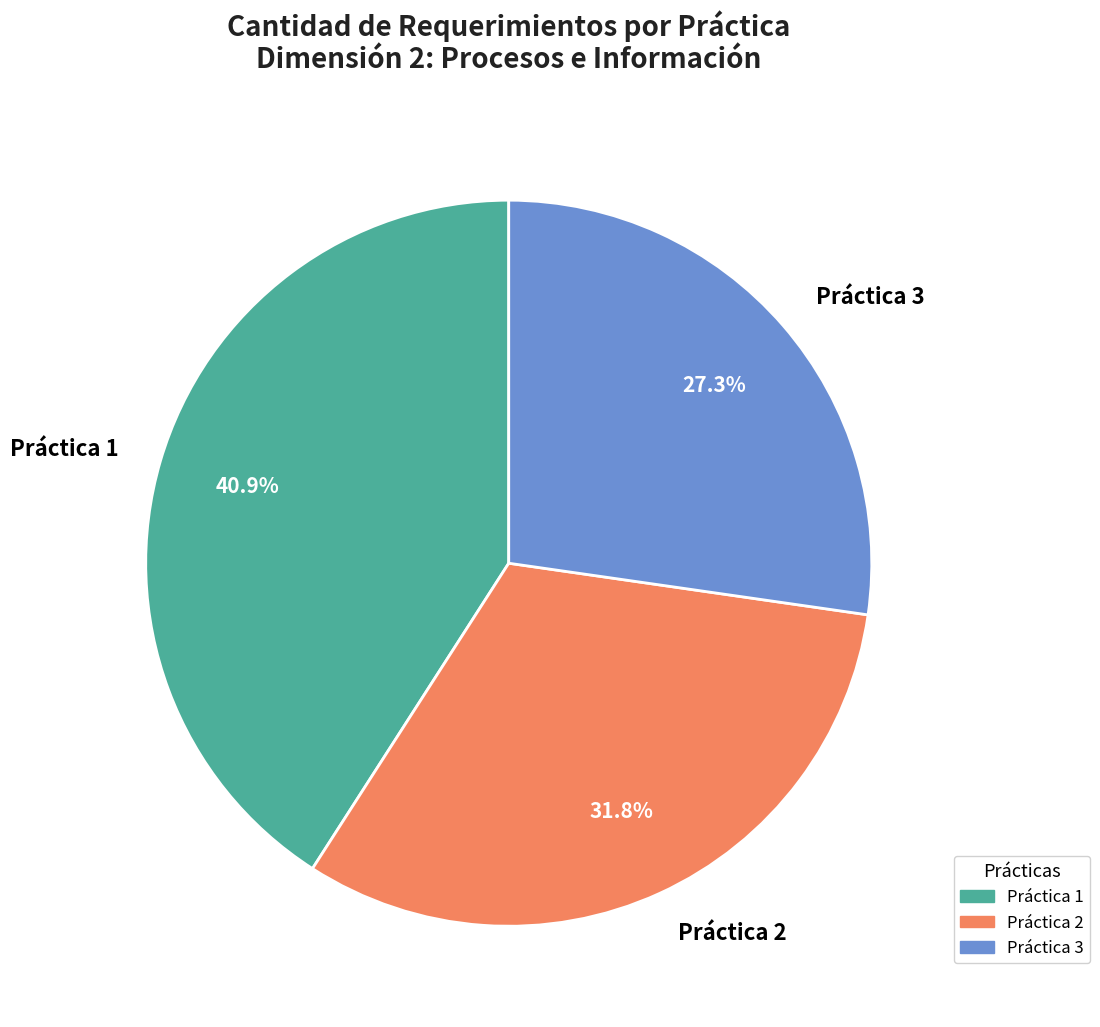

True or false: Práctica 3 accounts for 27% of the total.

True